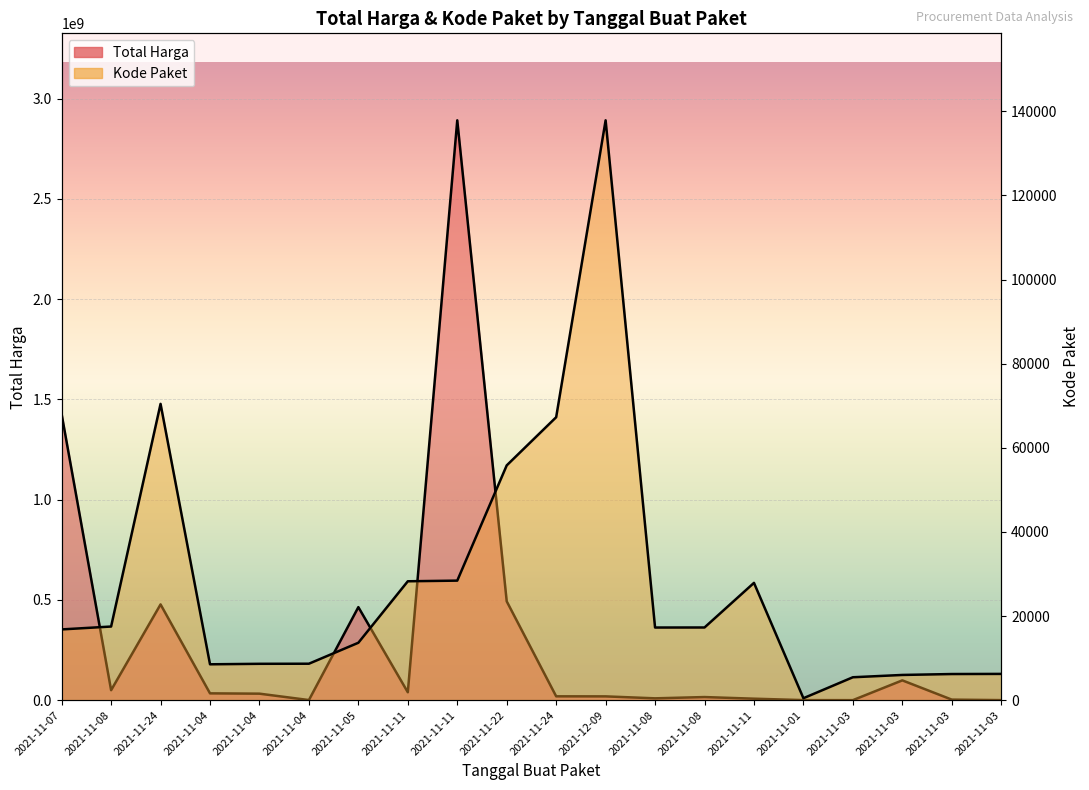

What is the minimum value shown in the chart?

464